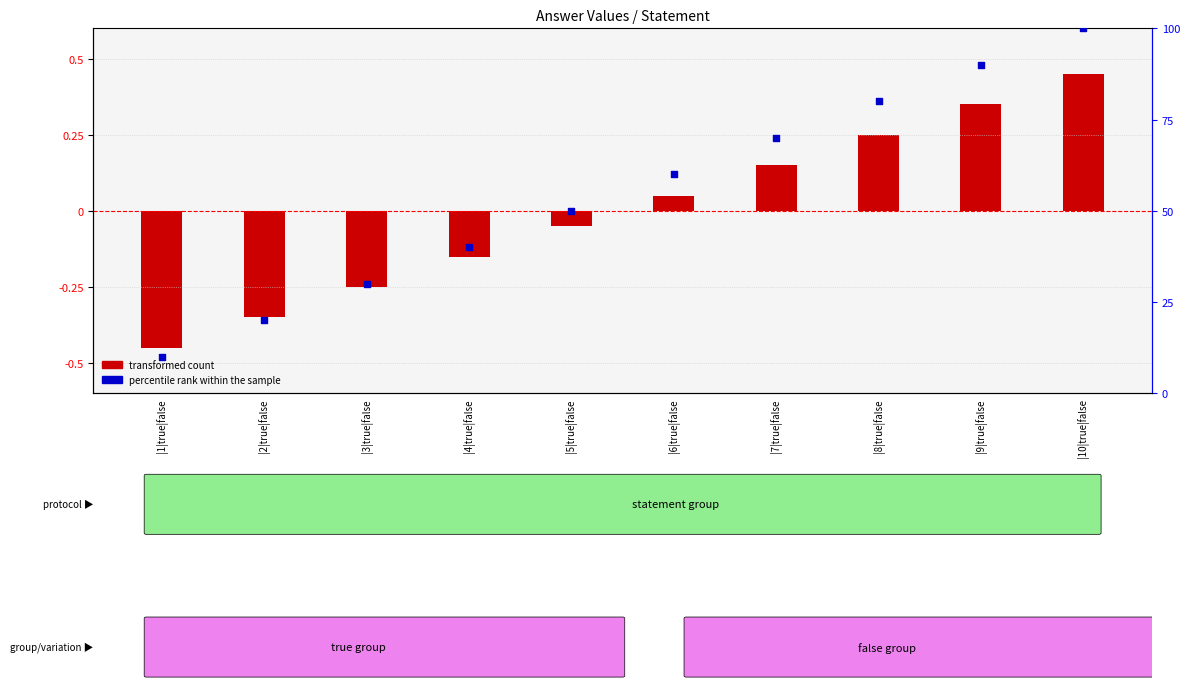

At which category is the sum across all series the highest?

|10|true|false